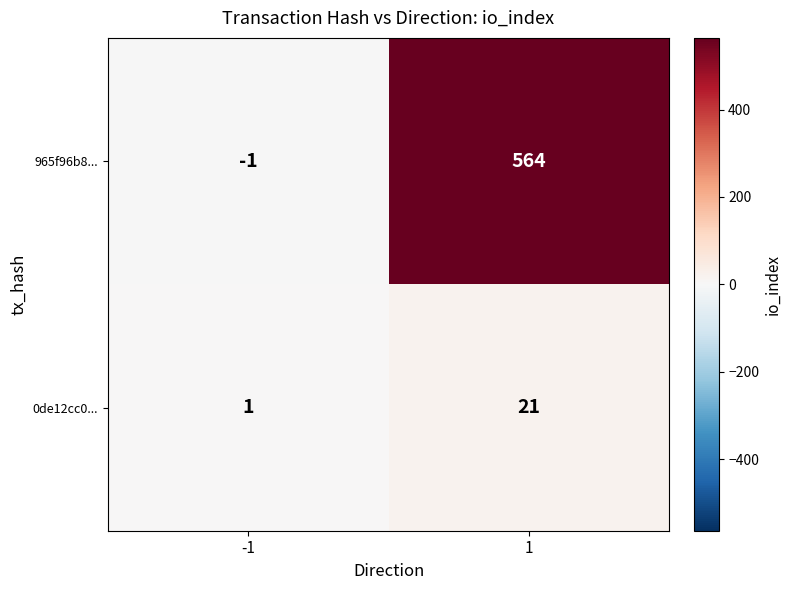

What is the sum of the 965f96b8... values at 1 and -1?

563